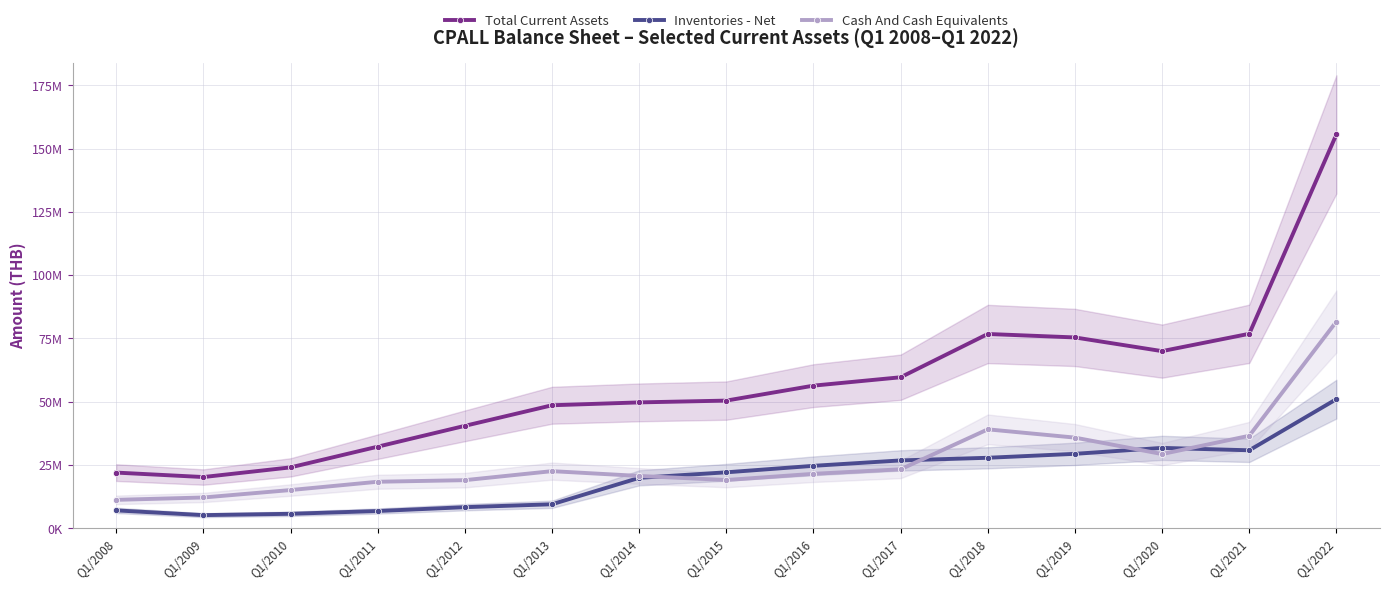

True or false: Inventories - Net and Total Current Assets cross at least once.

False